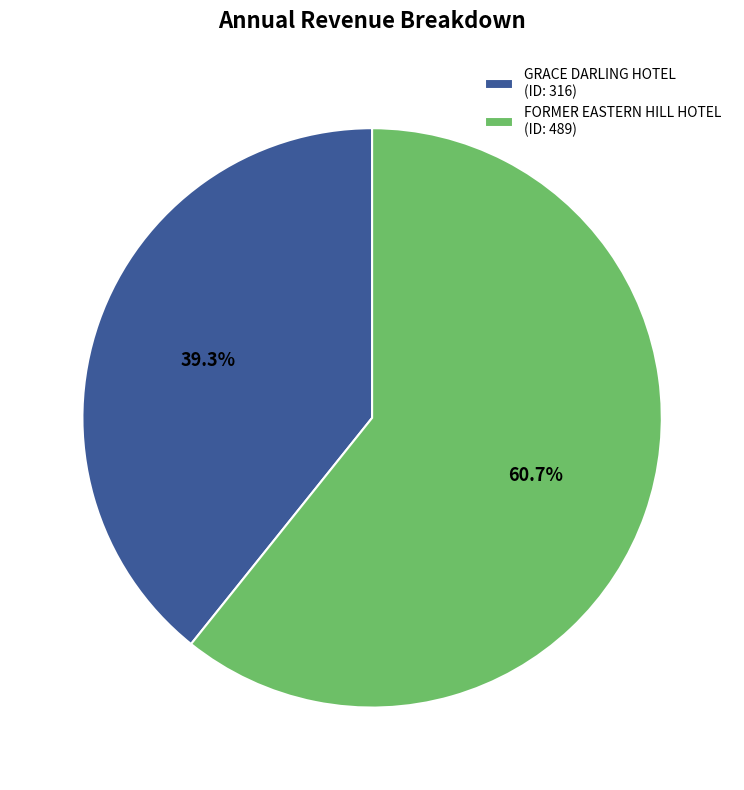

Count the number of slices in the pie.

2